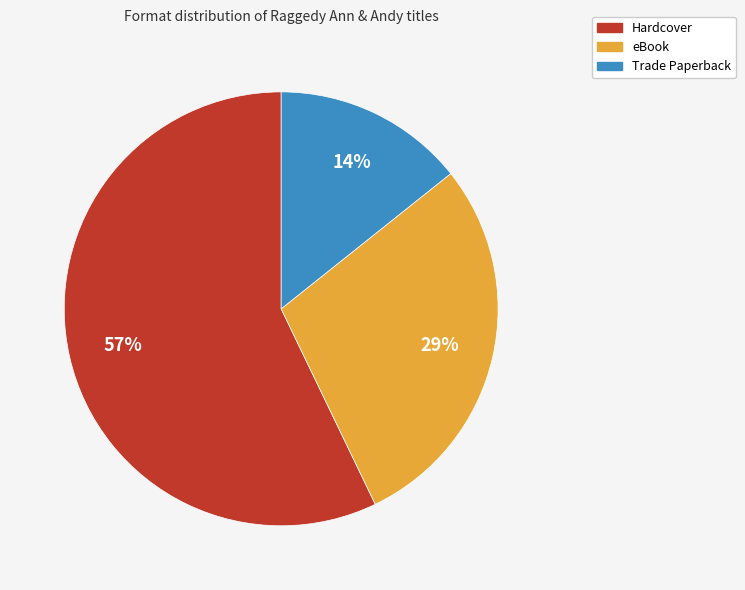

Does Hardcover represent more than half of the total?

Yes